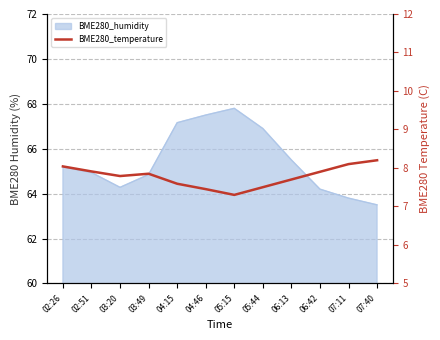

What position from the right is 05:15?

6